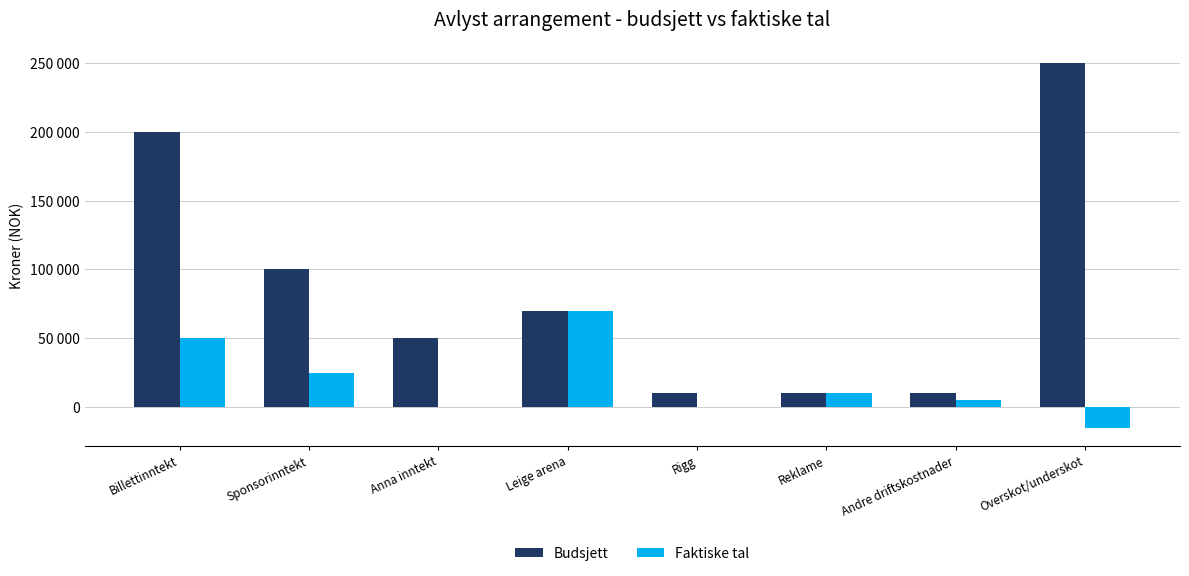

Where is Budsjett nearest to the value 130000?

Sponsorinntekt